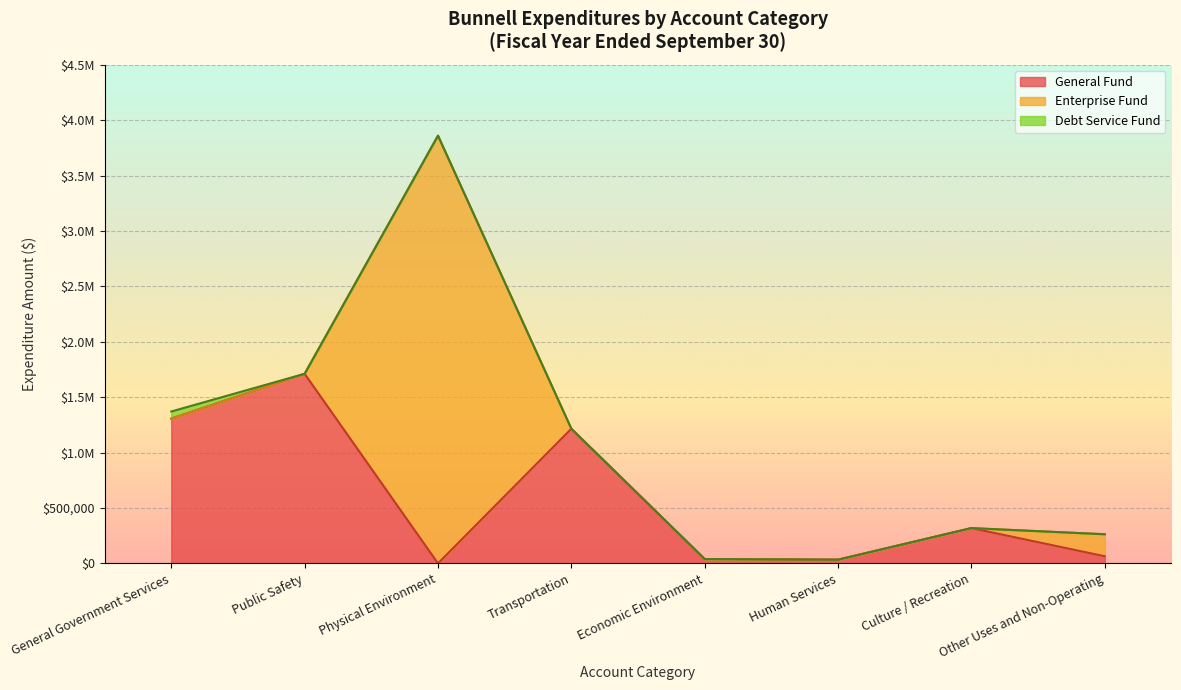

At which label does General Fund first exceed 318587?

General Government Services